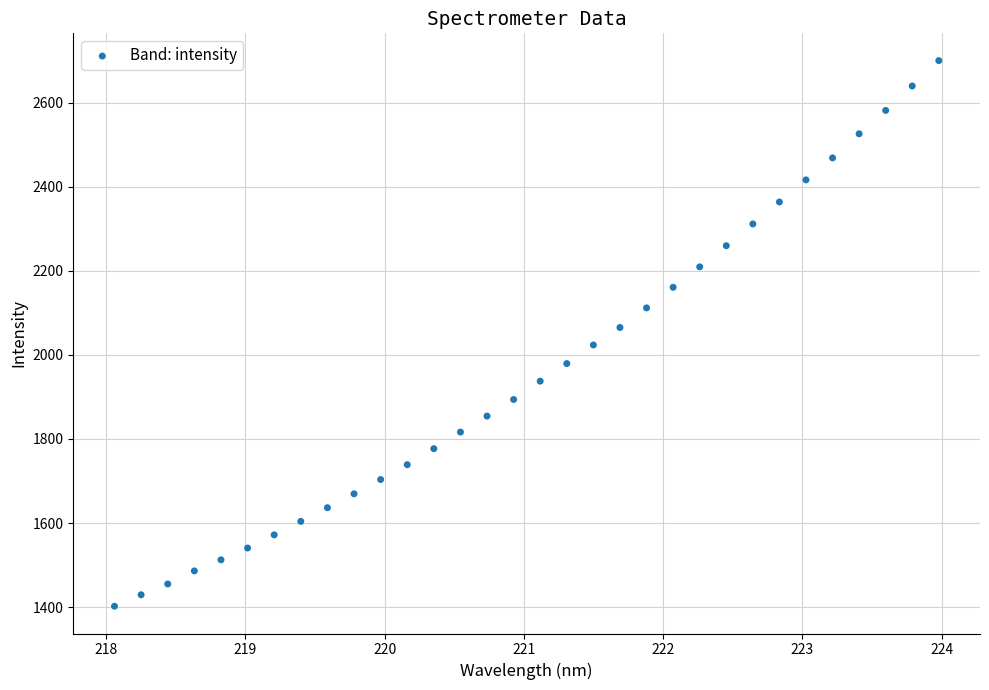

What is the range of X values (max minus min)?

5.9